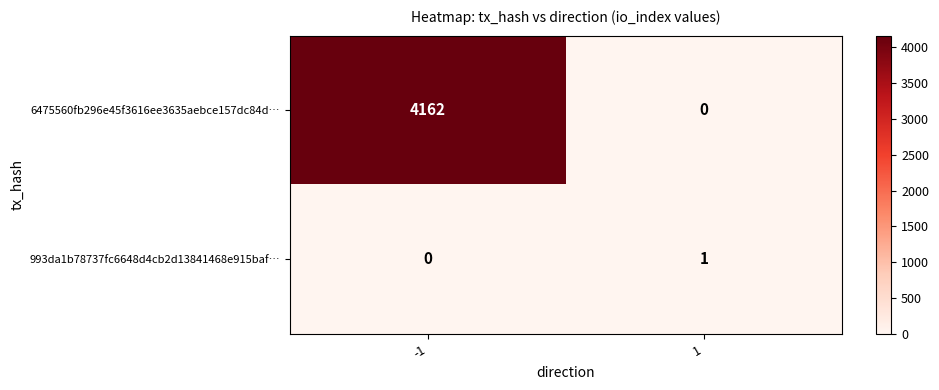

What is the sum of all 6475560fb296e45f3616ee3635aebce157dc84d… values?

4162